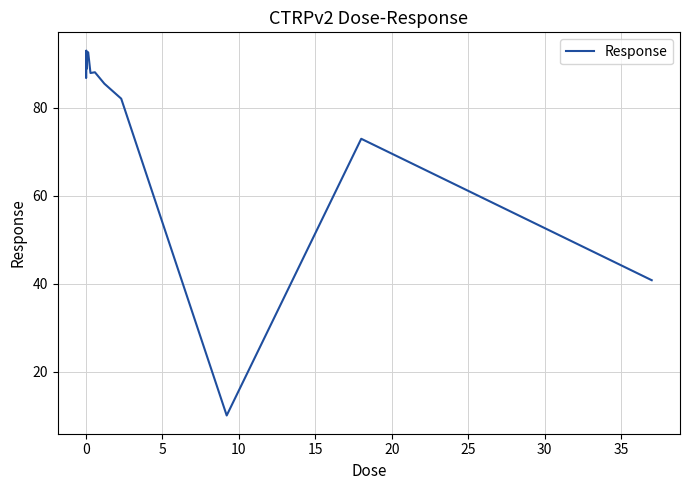

What is the average value?

79.5